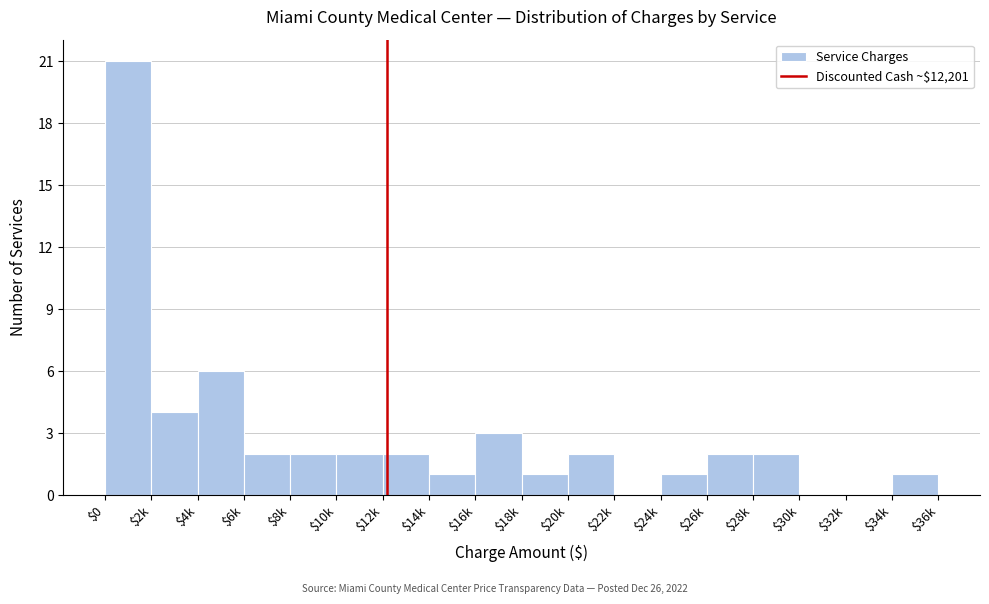

Which category has the highest value across all series?

$0